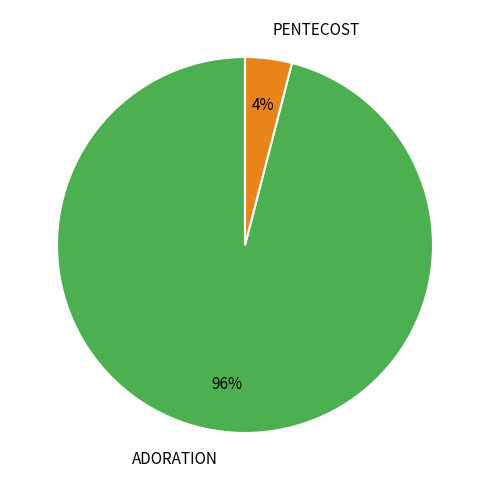

True or false: PENTECOST accounts for 4% of the total.

True